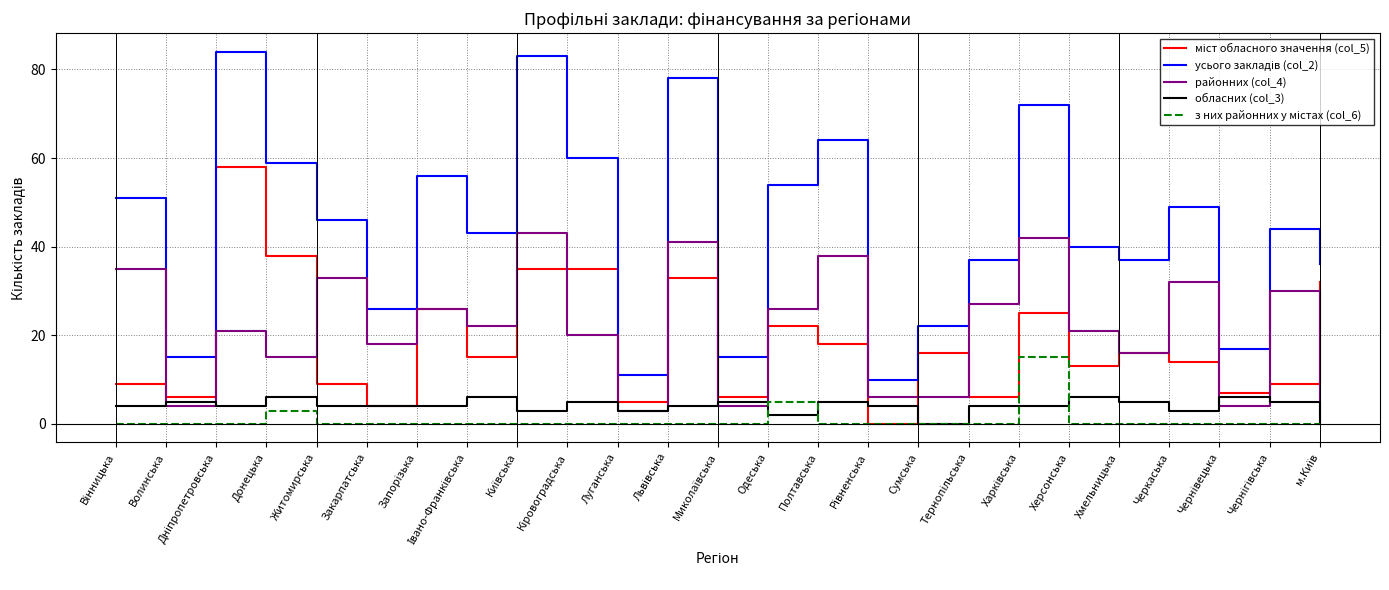

What is the maximum value shown in the chart?

84